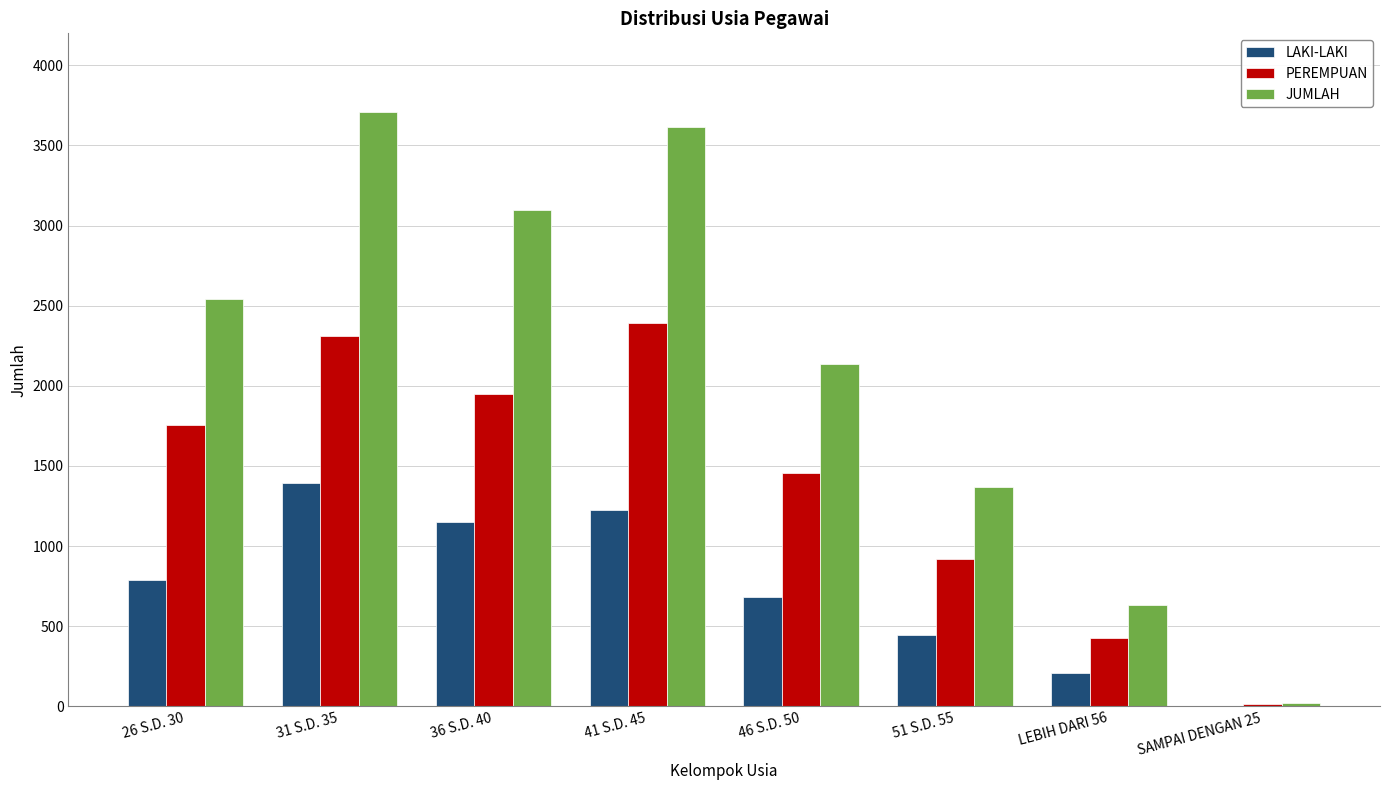

How many distinct data groups are displayed?

3